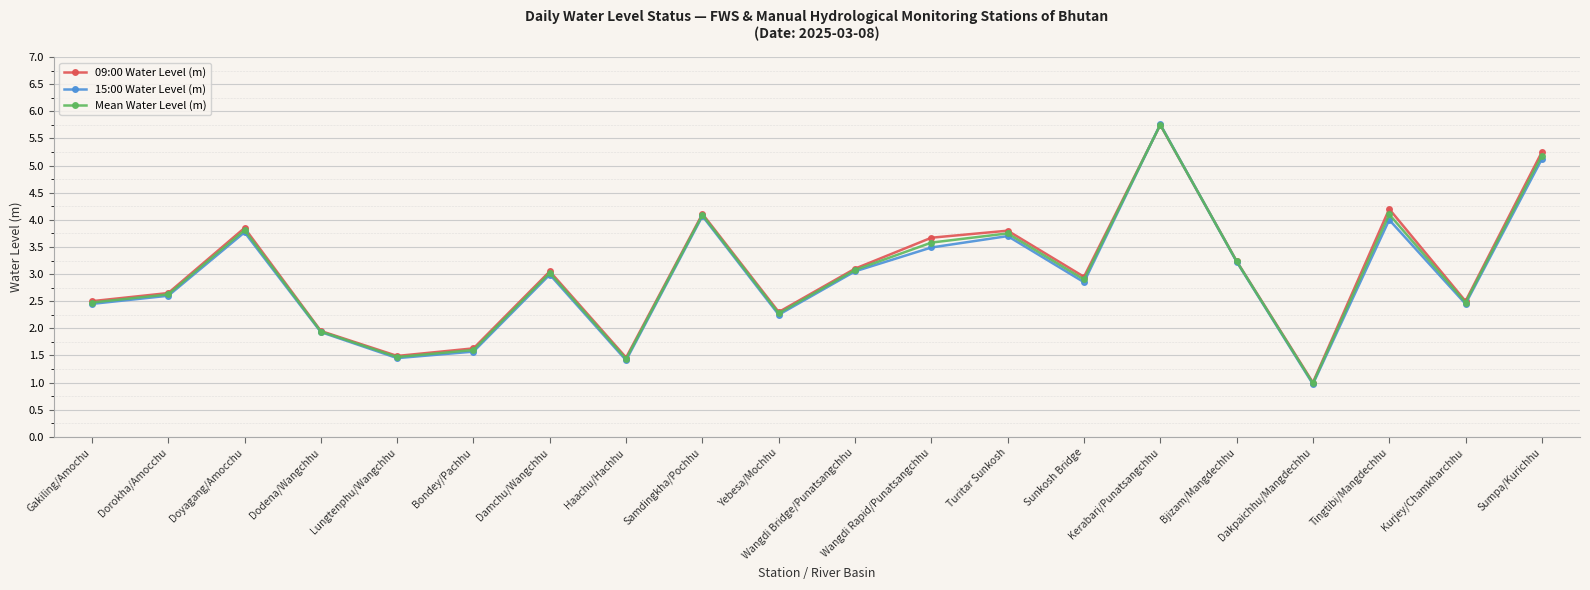

At which label does 15:00 Water Level (m) first exceed 2?

Gakiling/Amochu